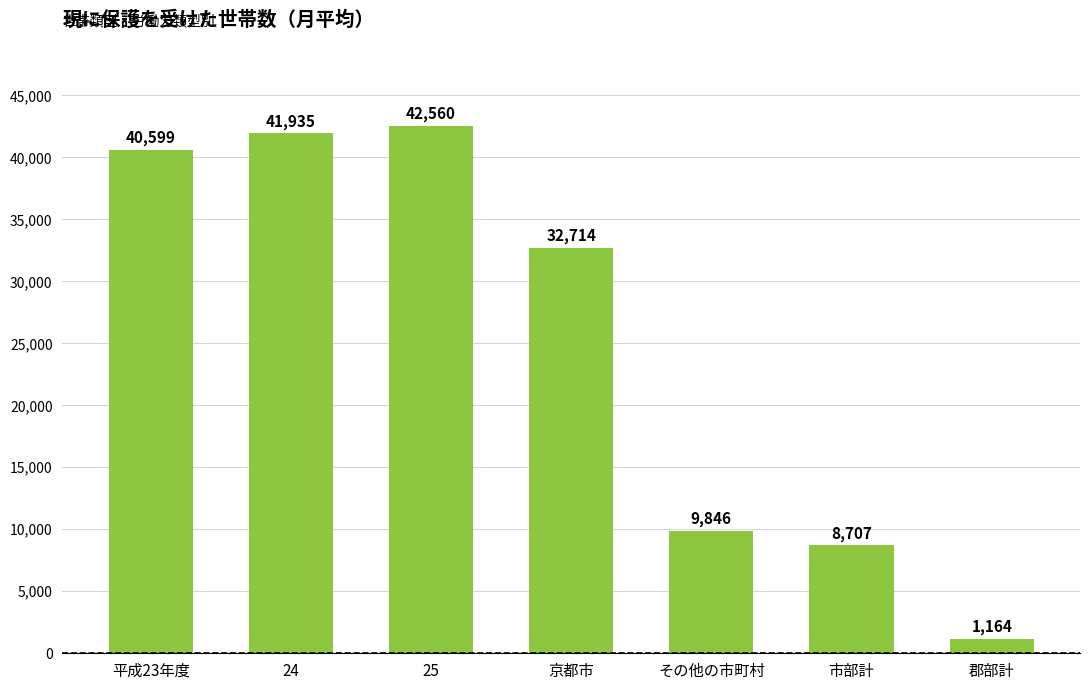

Reading right to left, what are all the values shown in this chart?

郡部計=1164	市部計=8707	その他の市町村=9846	京都市=32714	25=42560	24=41935	平成23年度=40599